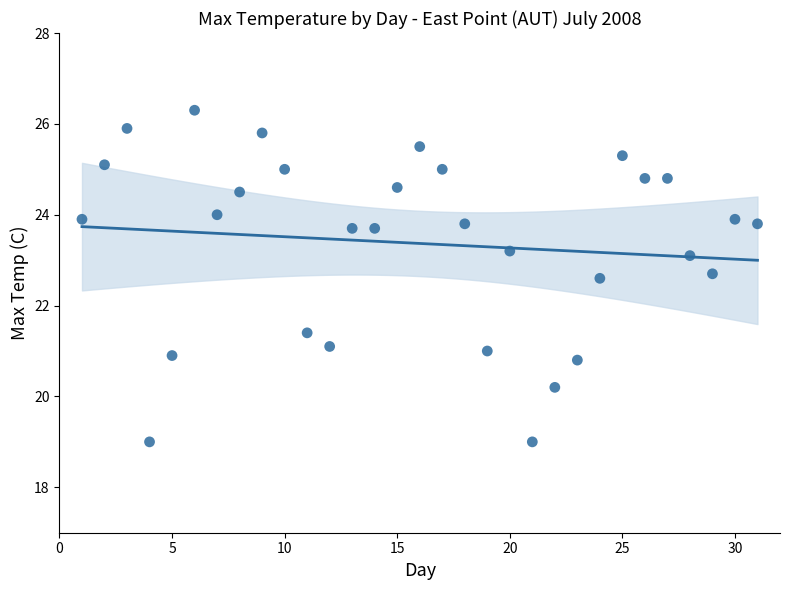

What is the range of Y values (max minus min)?

7.3